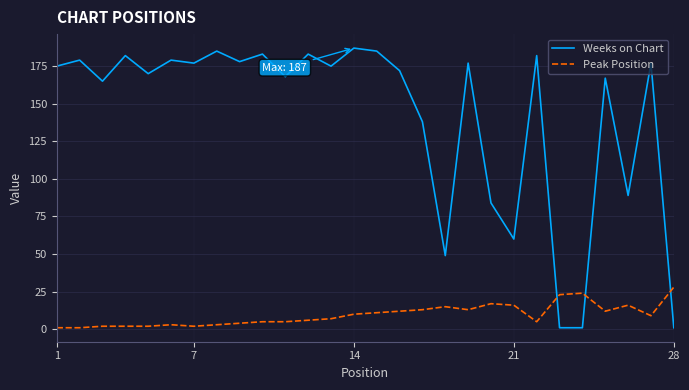

Which series has the largest total across all categories?

Weeks on Chart